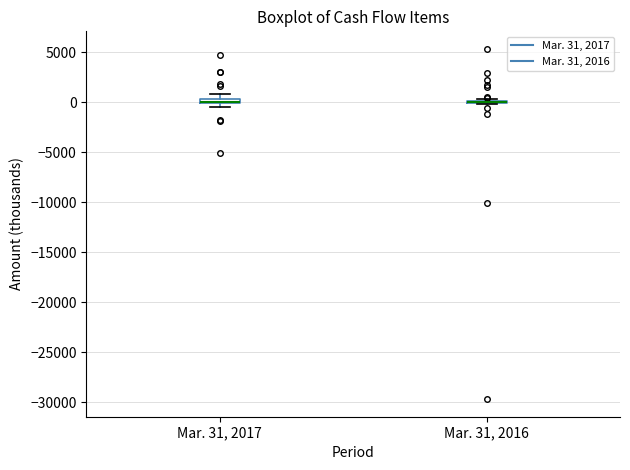

Where does the upper whisker of the box for Mar. 31, 2017 end on the y-axis? The values are not printed on the chart, so give them approximately, as read against the axis.

1000